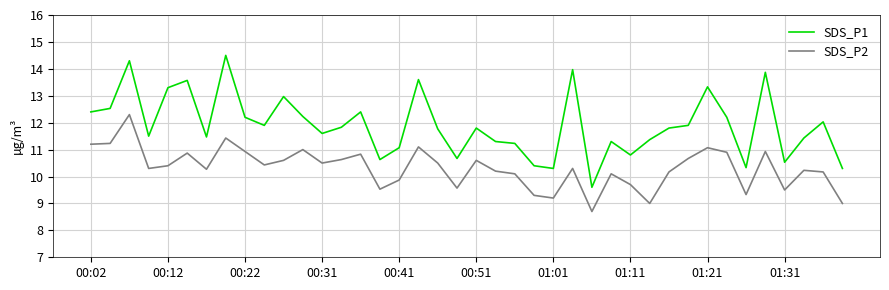

What is the average value of the SDS_P1 series?

11.9